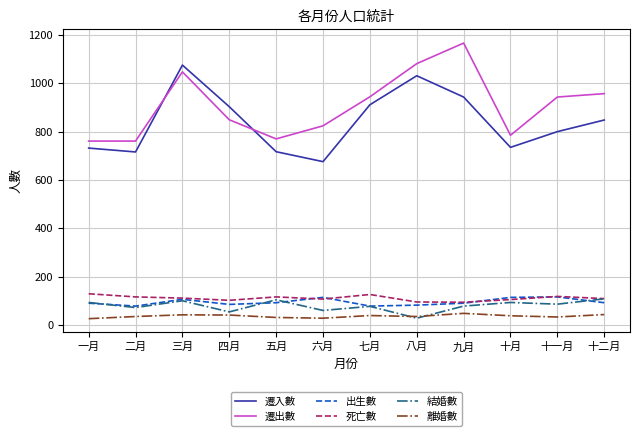

True or false: 遷入數 has a value of 676 at 六月.

True